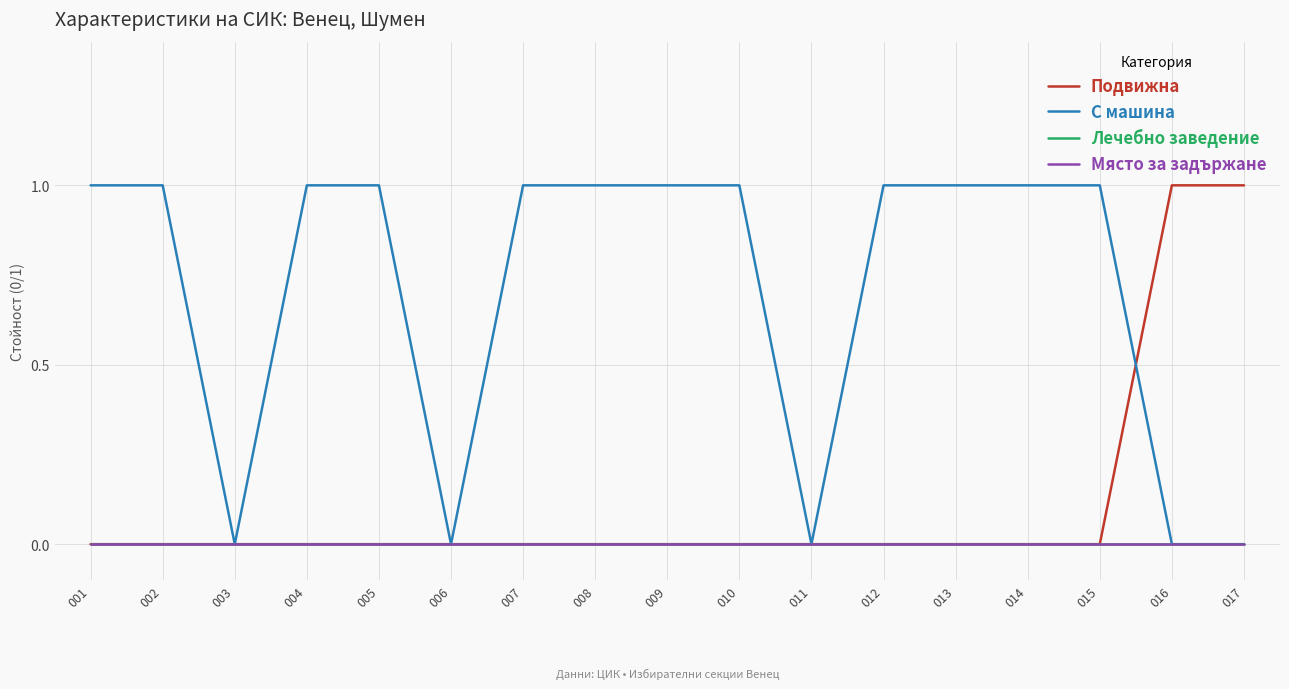

Reading left to right, transcribe all the data shown in this chart.

Подвижна: 001=0	002=0	003=0	004=0	005=0	006=0	007=0	008=0	009=0	010=0	011=0	012=0	013=0	014=0	015=0	016=1	017=1
С машина: 001=1	002=1	003=0	004=1	005=1	006=0	007=1	008=1	009=1	010=1	011=0	012=1	013=1	014=1	015=1	016=0	017=0
Лечебно заведение: 001=0	002=0	003=0	004=0	005=0	006=0	007=0	008=0	009=0	010=0	011=0	012=0	013=0	014=0	015=0	016=0	017=0
Място за задържане: 001=0	002=0	003=0	004=0	005=0	006=0	007=0	008=0	009=0	010=0	011=0	012=0	013=0	014=0	015=0	016=0	017=0